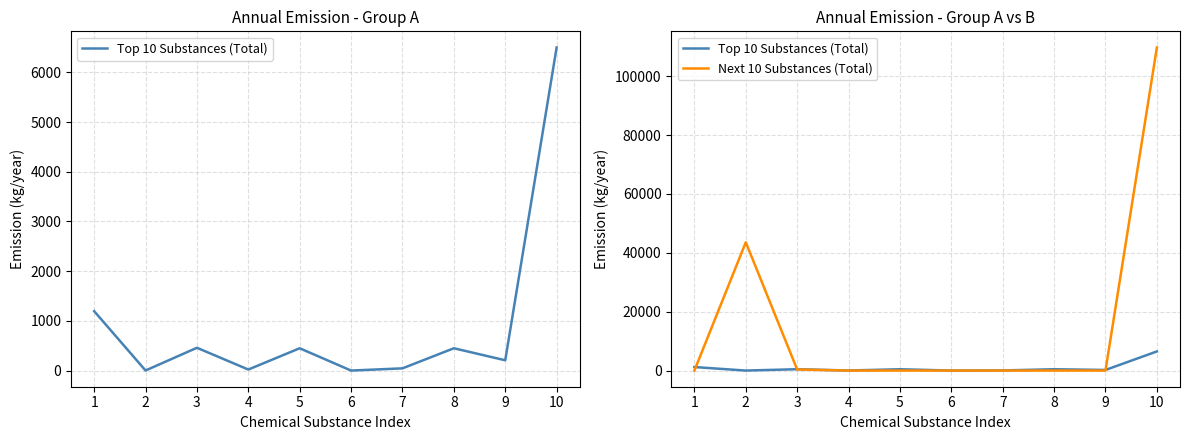

Which series has the largest total across all categories?

Next 10 Substances (Total)